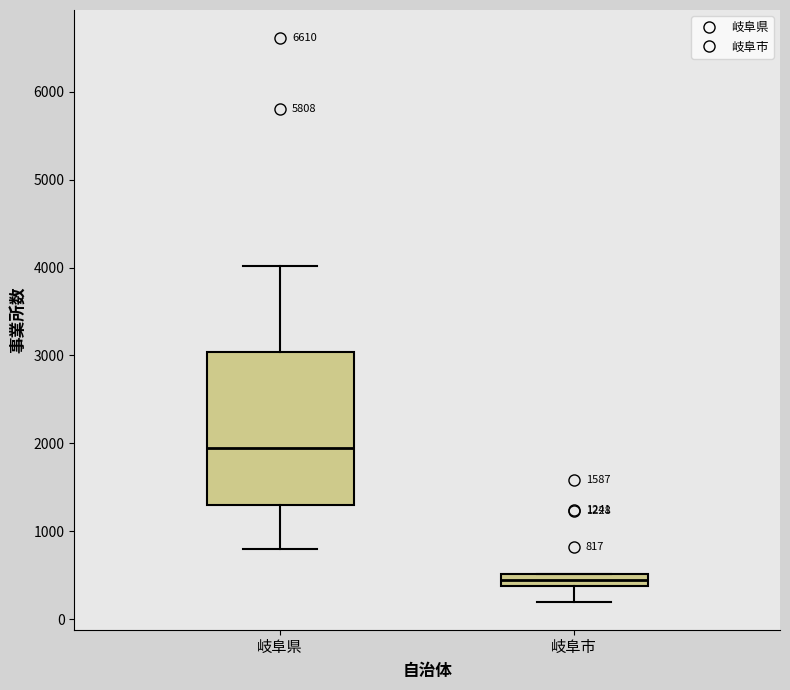

Which box is the tallest, from its lower edge to its upper edge?

岐阜県